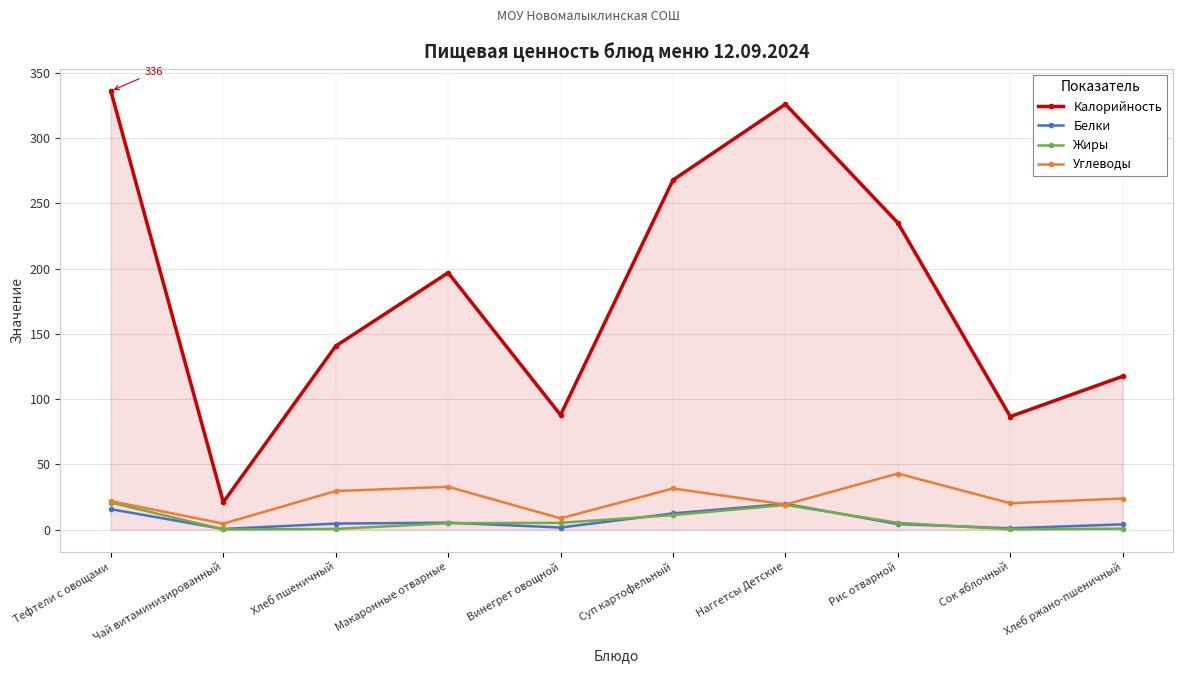

What is the smallest value displayed?

0.1